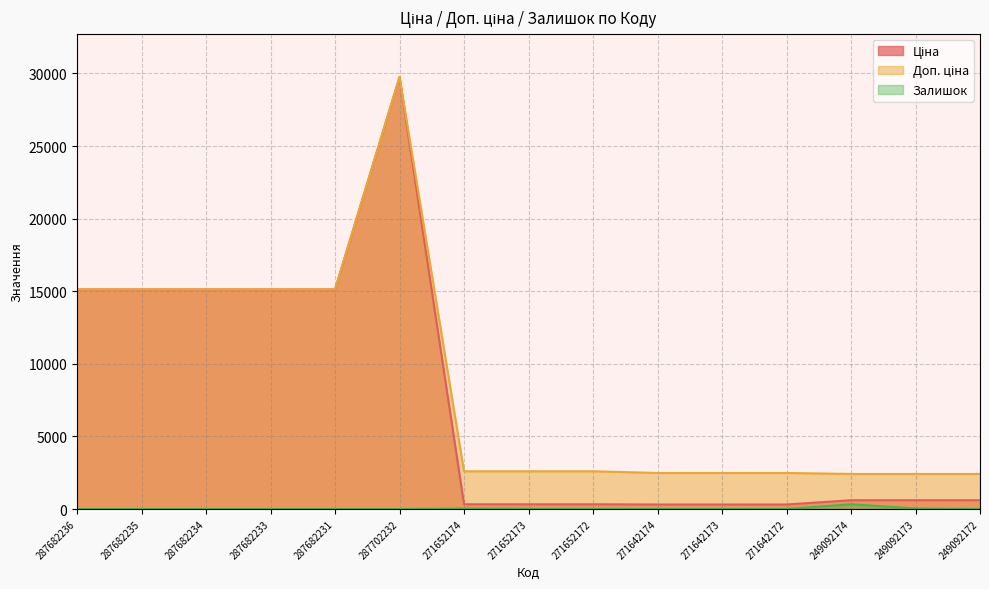

True or false: Доп. ціна has more than 2 points higher than both neighbors.

False